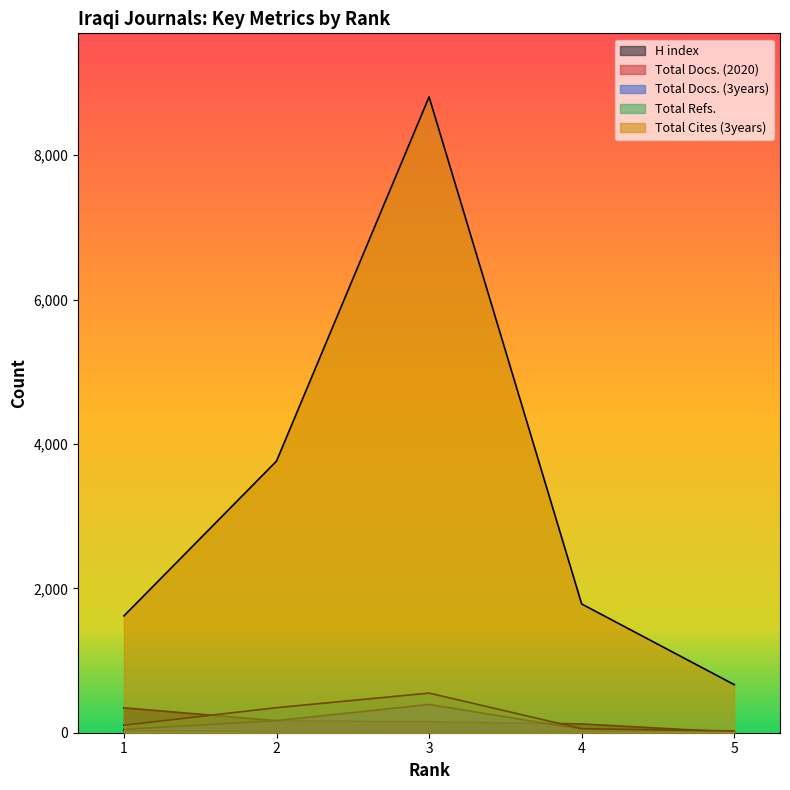

What are all the series names shown in the legend?

H index, Total Docs. (2020), Total Docs. (3years), Total Refs., Total Cites (3years)